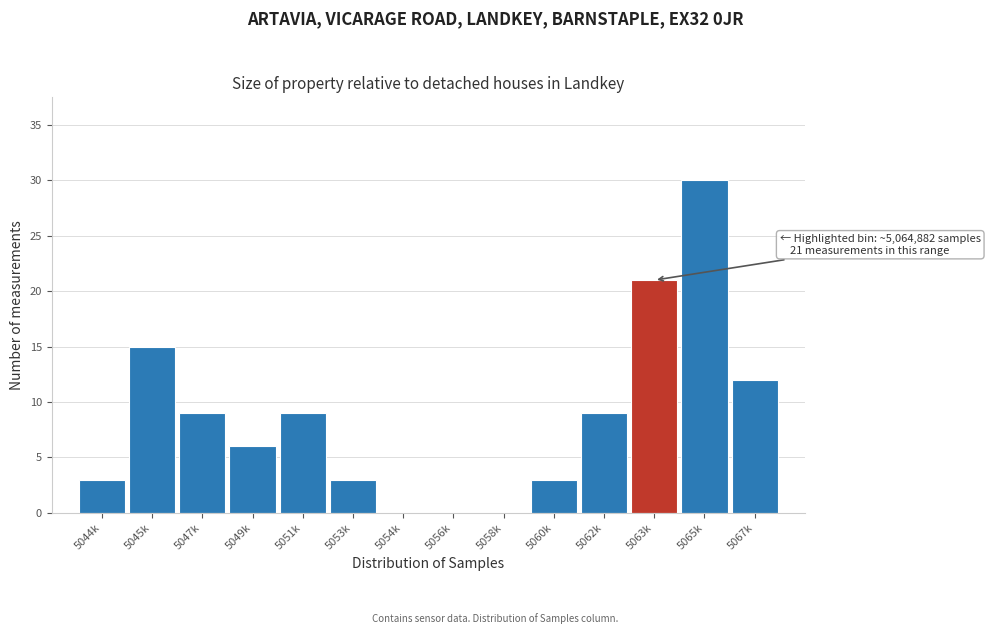

Reading right to left, list all the values displayed in this chart.

5067k=12	5065k=30	5063k=21	5062k=9	5060k=3	5058k=0	5056k=0	5054k=0	5053k=3	5051k=9	5049k=6	5047k=9	5045k=15	5044k=3